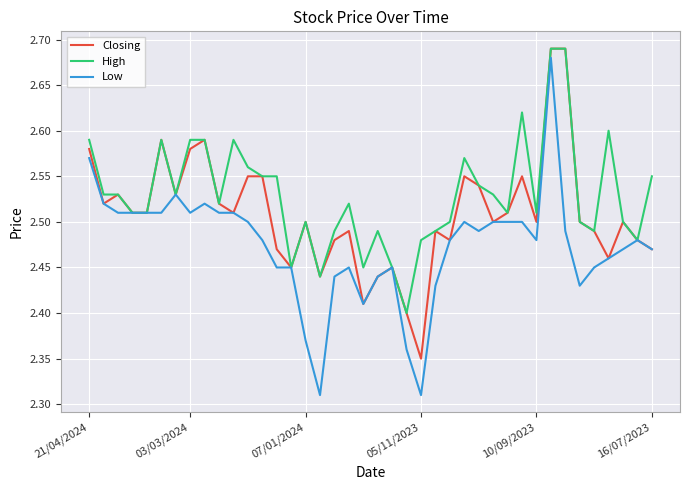

Which series has the largest range (max minus min)?

Low